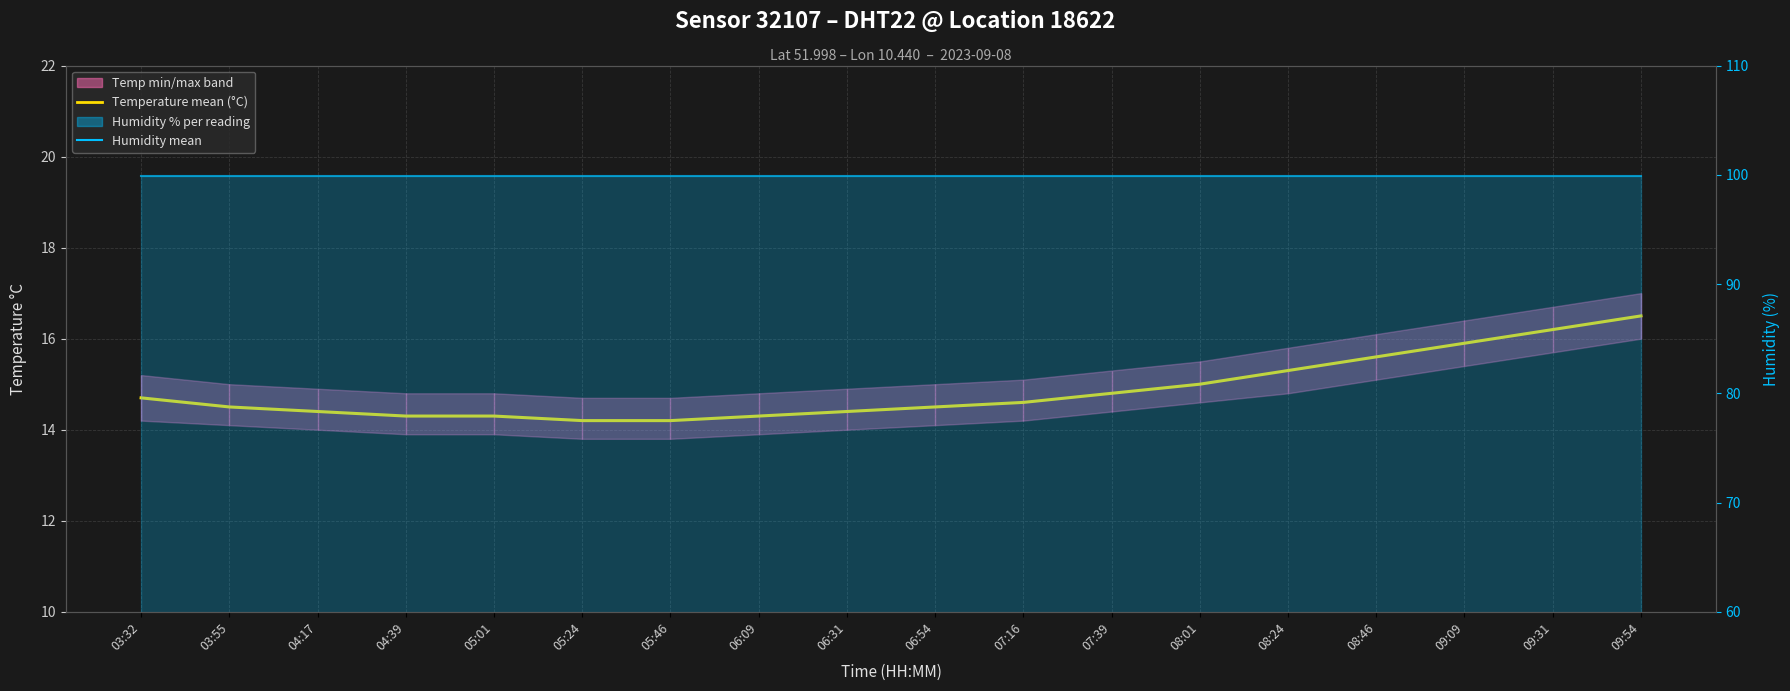

Where is Humidity mean nearest to the value 99?

03:32